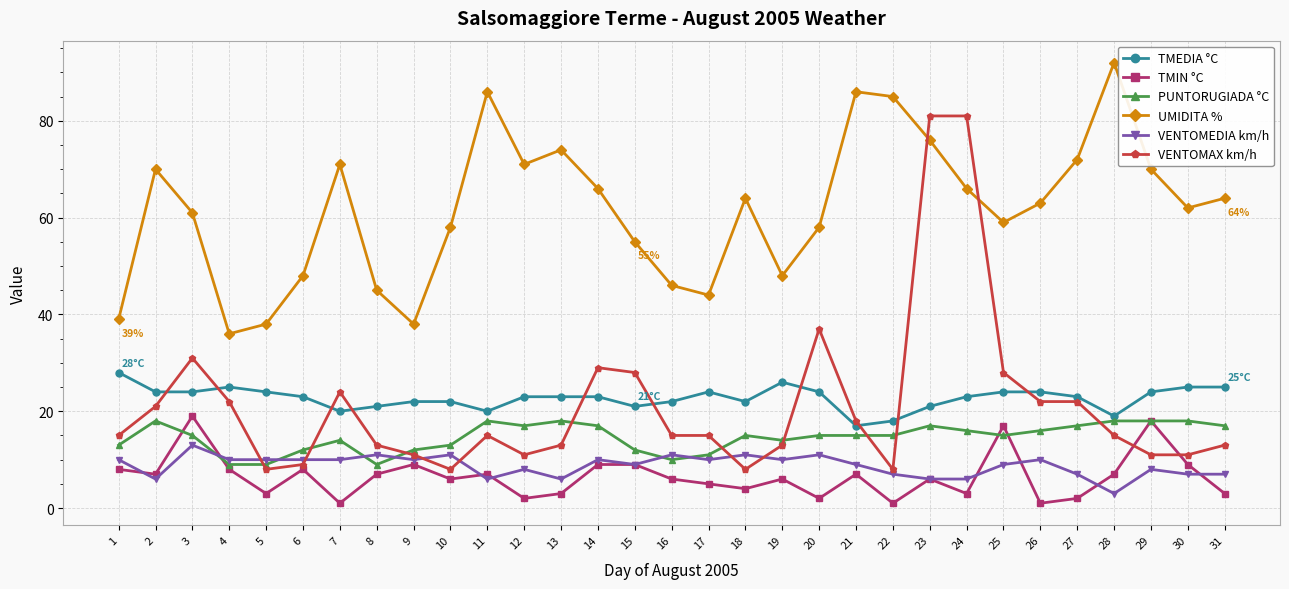

True or false: TMEDIA °C and VENTOMEDIA km/h intersect in this chart.

False